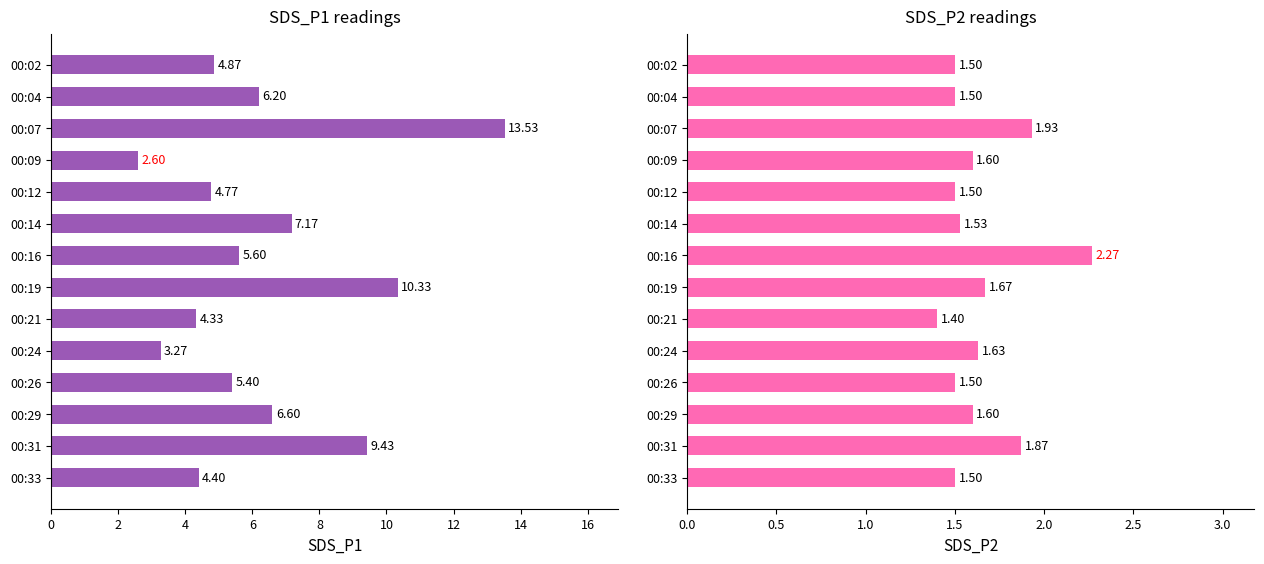

Reading right to left, what are all the values shown in this chart?

SDS_P1: 4.4	9.4	6.6	5.4	3.3	4.3	10.3	5.6	7.2	4.8	2.6	13.5	6.2	4.9
SDS_P2: 1.5	1.9	1.6	1.5	1.6	1.4	1.7	2.3	1.5	1.5	1.6	1.9	1.5	1.5